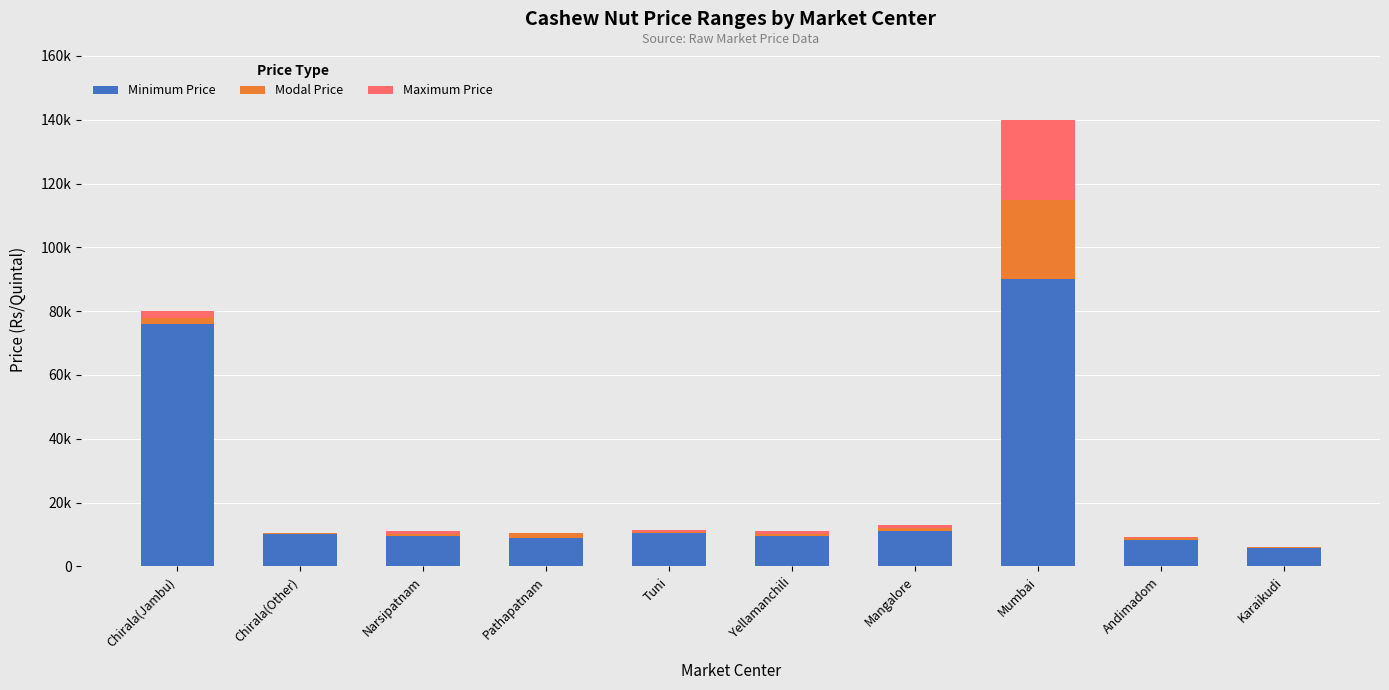

Does the chart contain stacked bars?

Yes